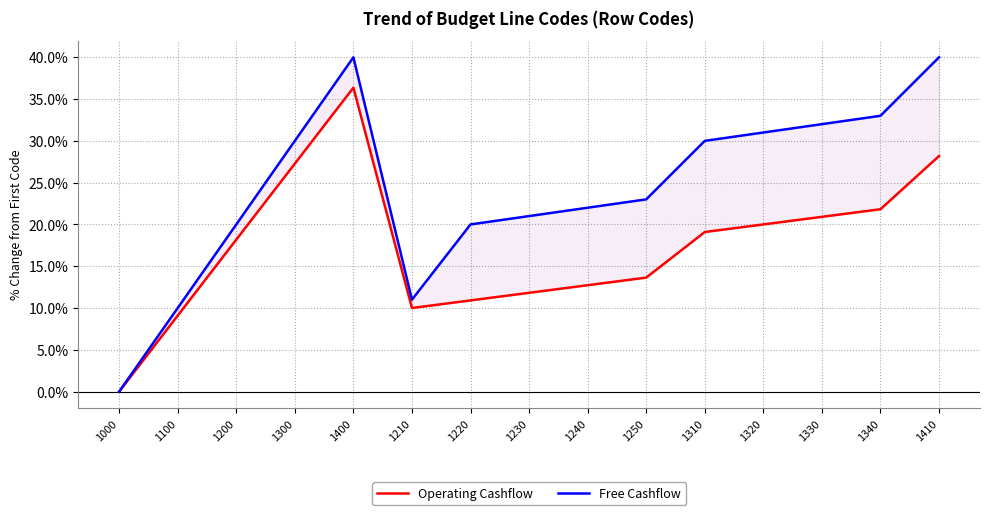

What is the total value across all series at 1200?

38.2